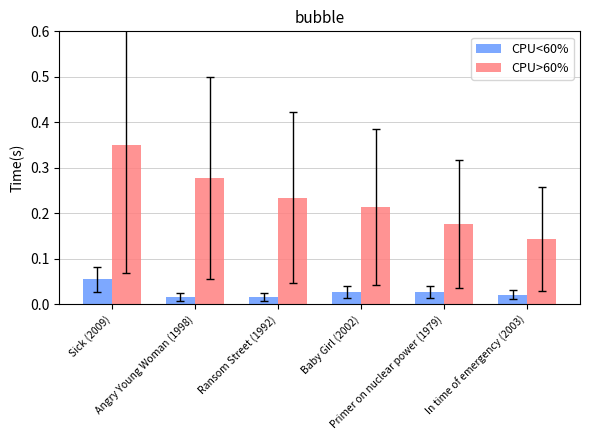

Is it true that CPU>60% equals 0.3 at Ransom Street (1992)?

False